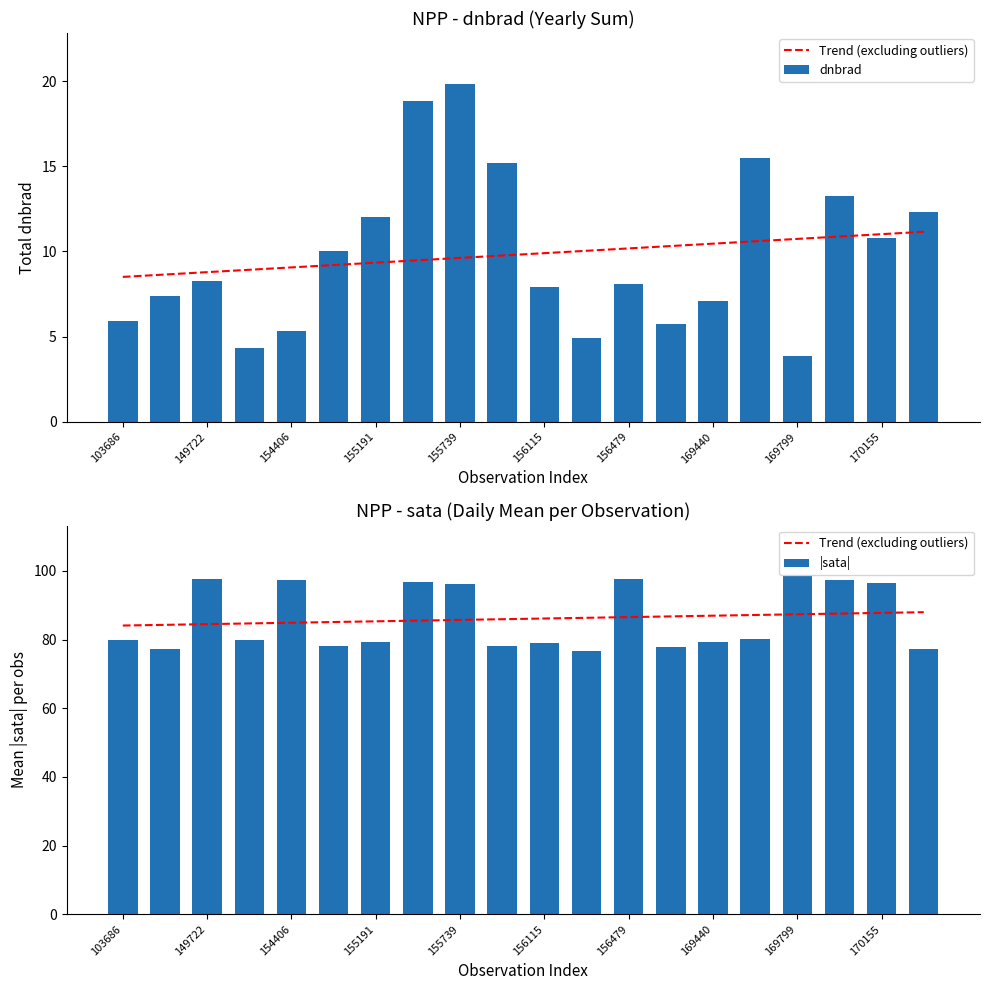

What is the sum of all |sata| values?

1721.0